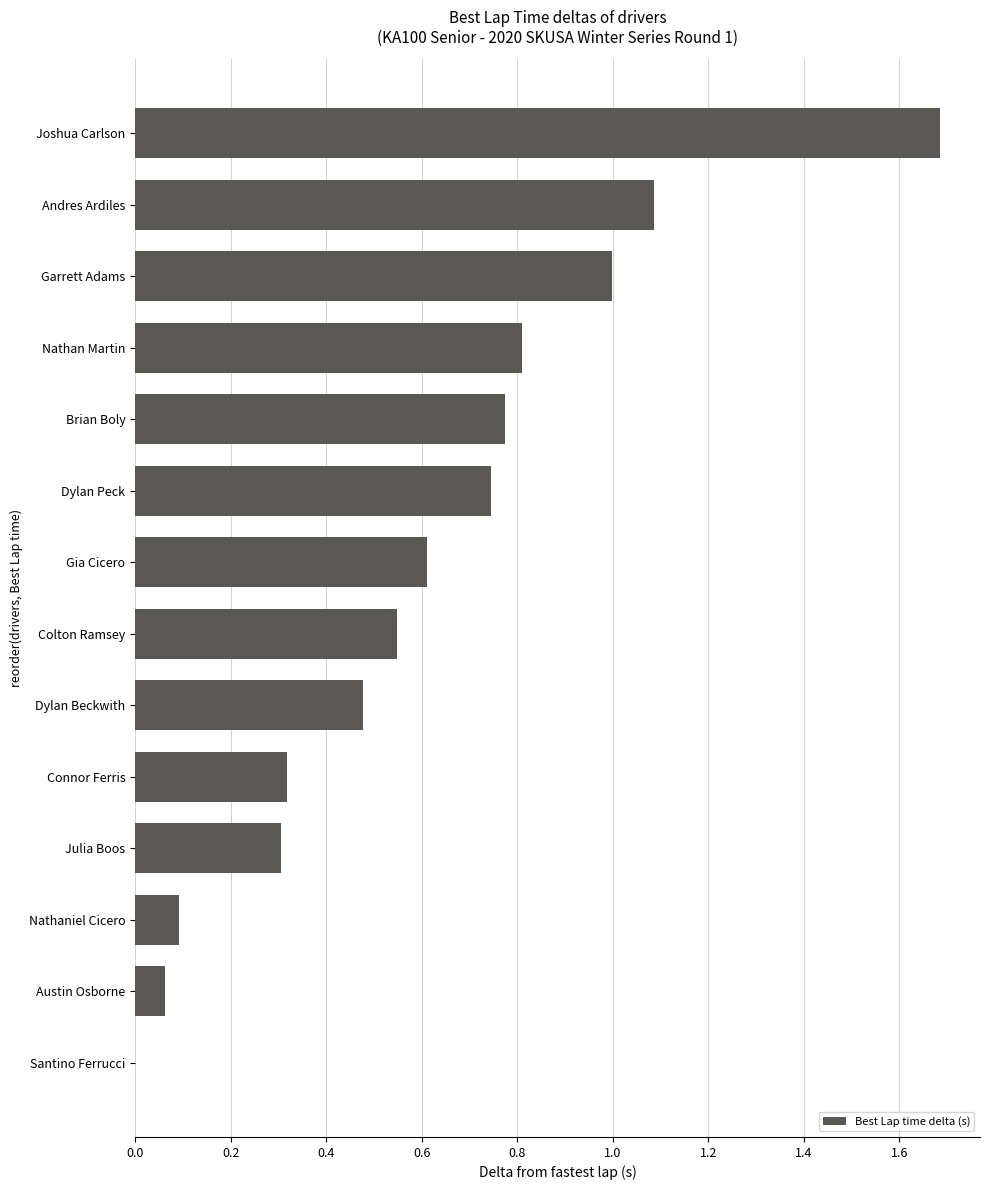

Between Santino Ferrucci and Nathan Martin, which is larger?

Nathan Martin